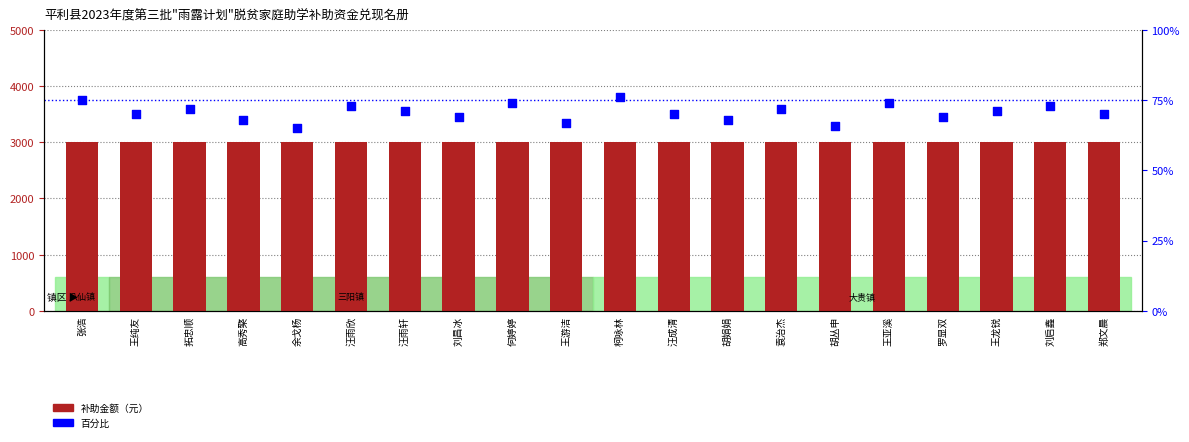

At which category is the sum across all series the highest?

柯咏林